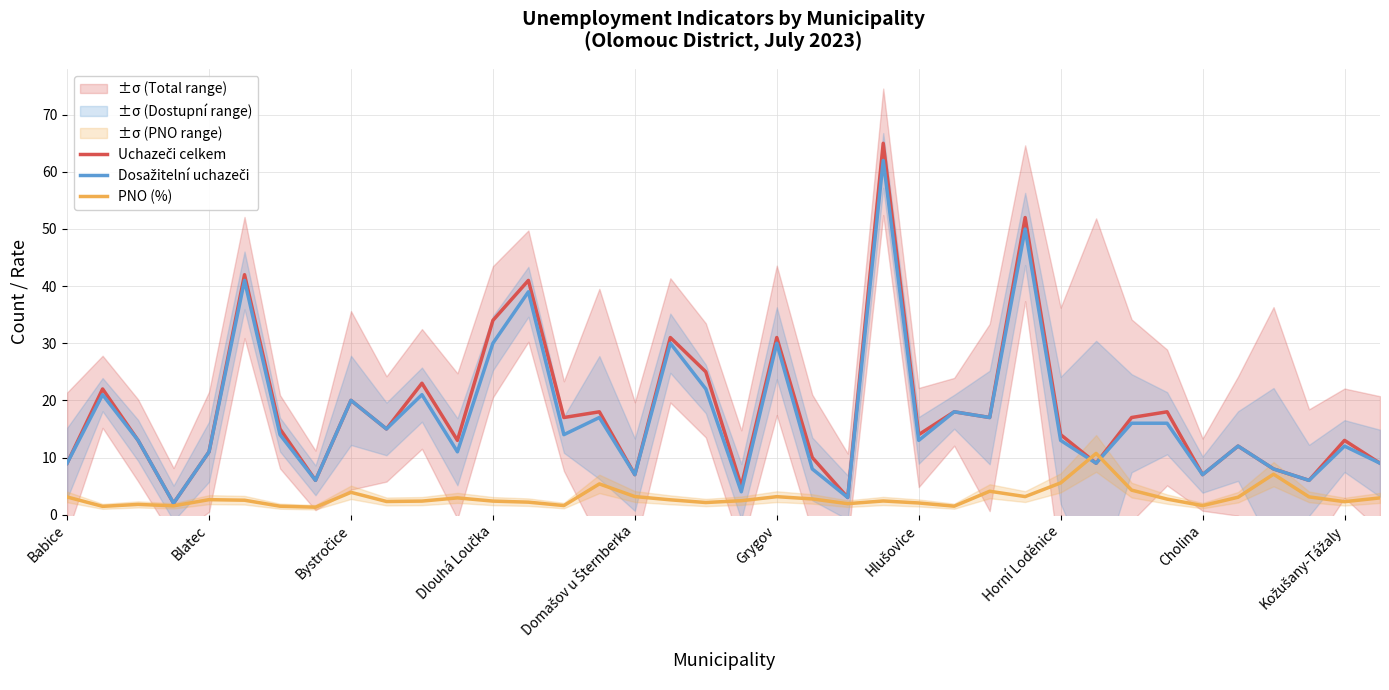

How many lines are shown in the chart?

3